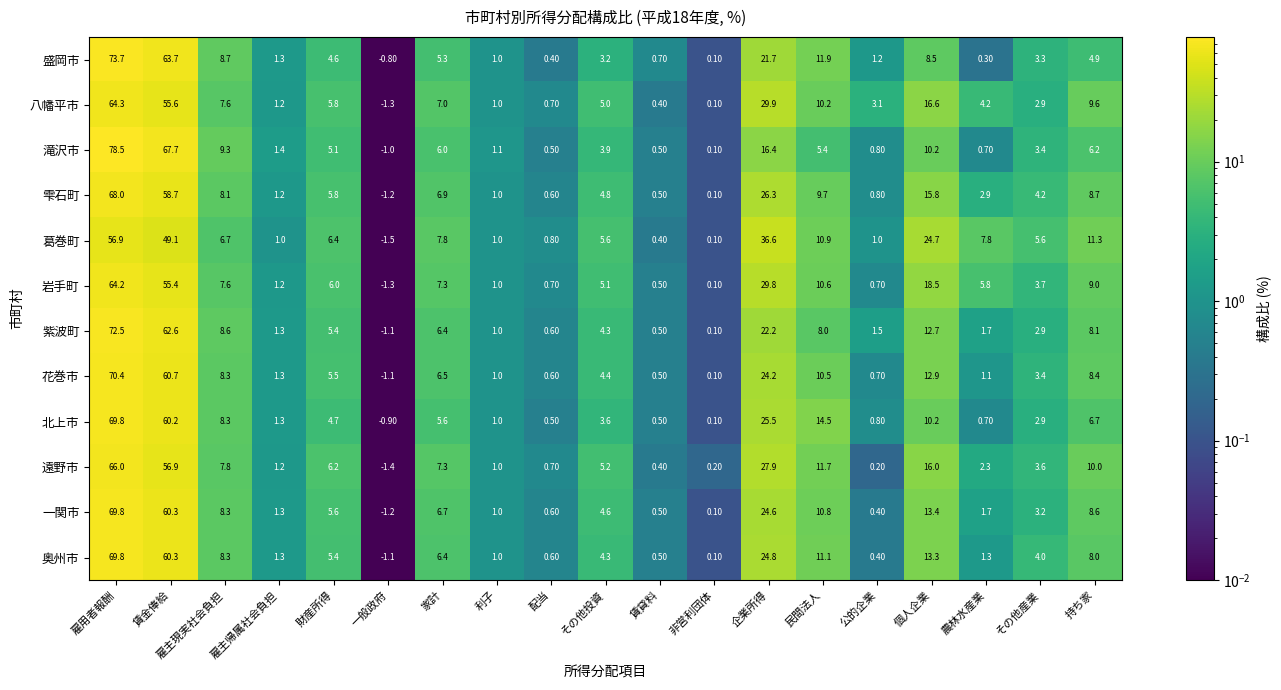

Which series has the widest spread of values?

滝沢市